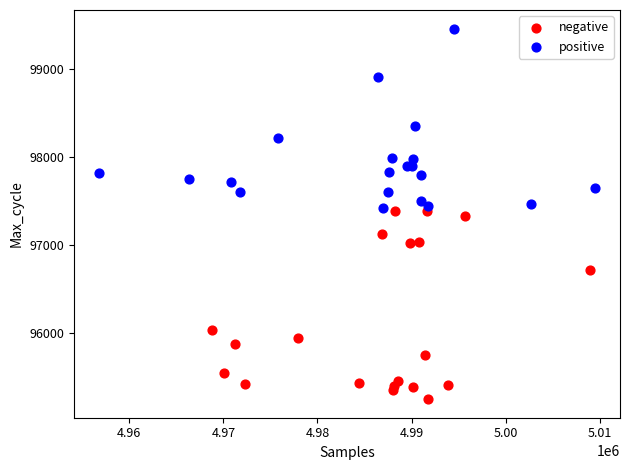

Which series contains the lowest Y value?

negative